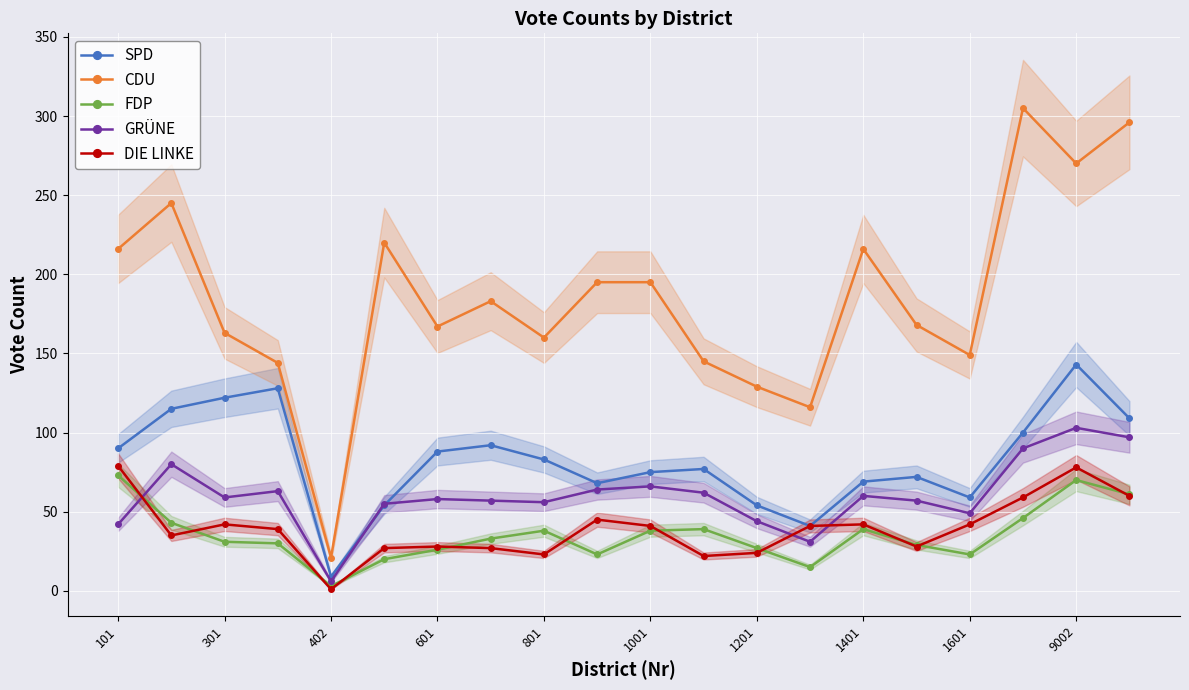

True or false: SPD and CDU intersect in this chart.

False